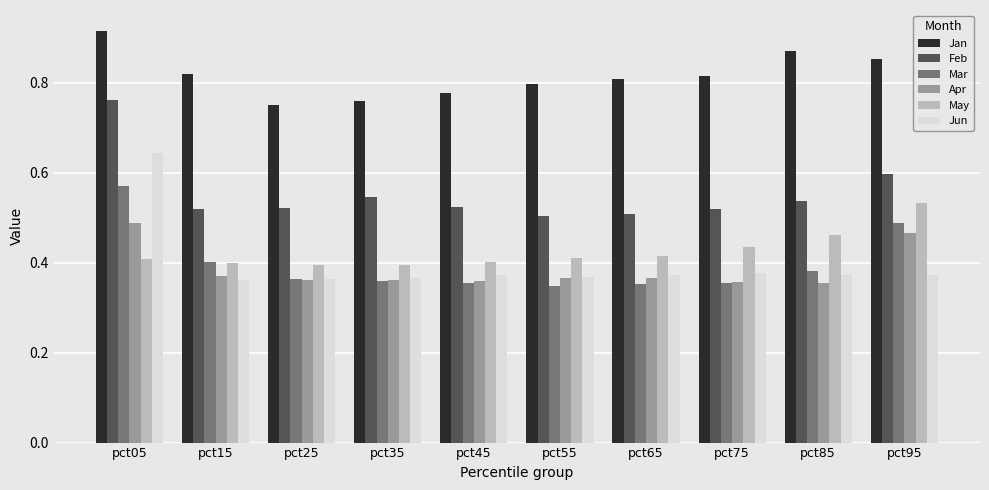

What are all the series names shown in the legend?

Jan, Feb, Mar, Apr, May, Jun